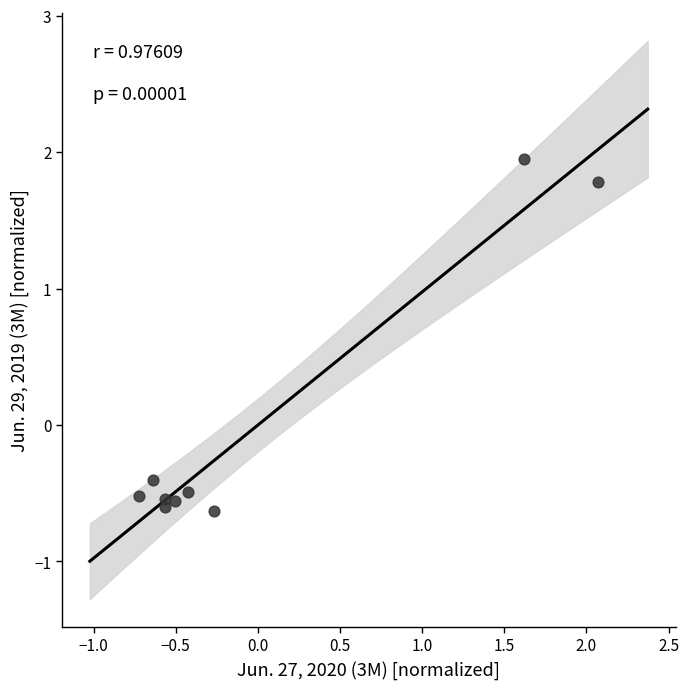

What is the range of Y values (max minus min)?

2.6